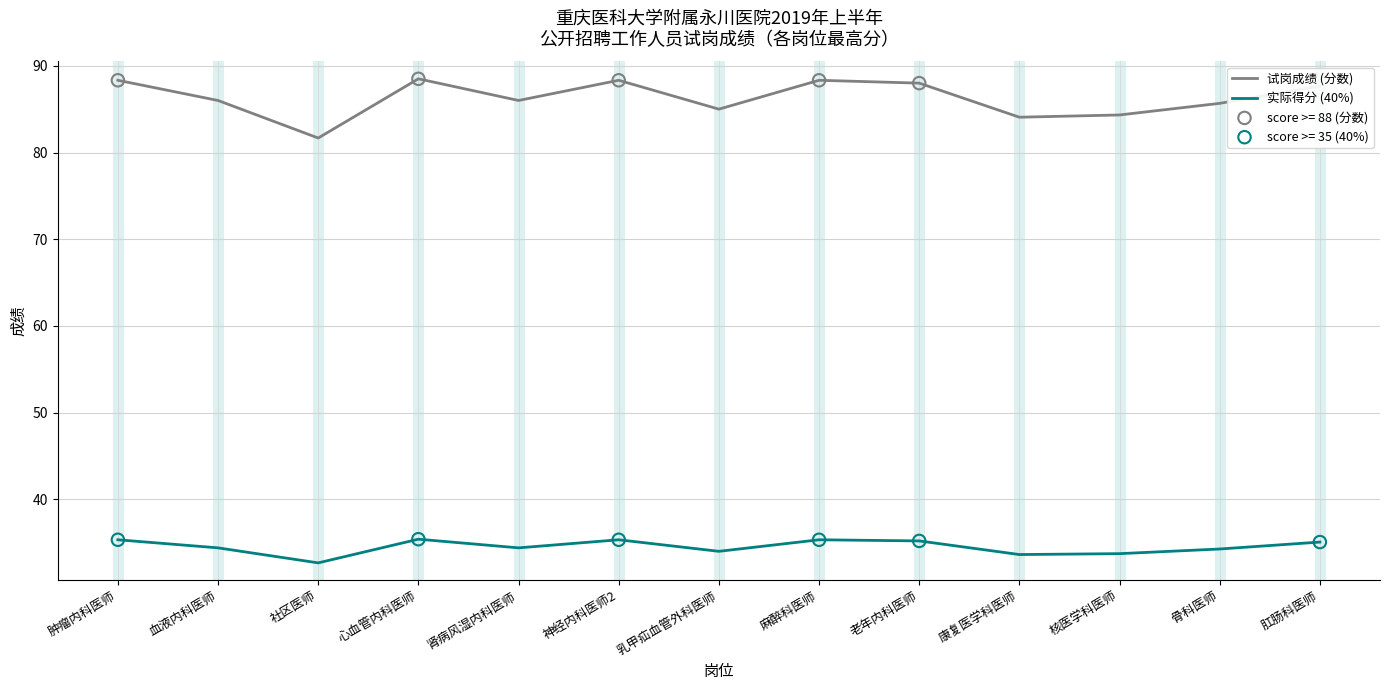

What is the spread (max minus min) of values at 乳甲疝血管外科医师?

51.0